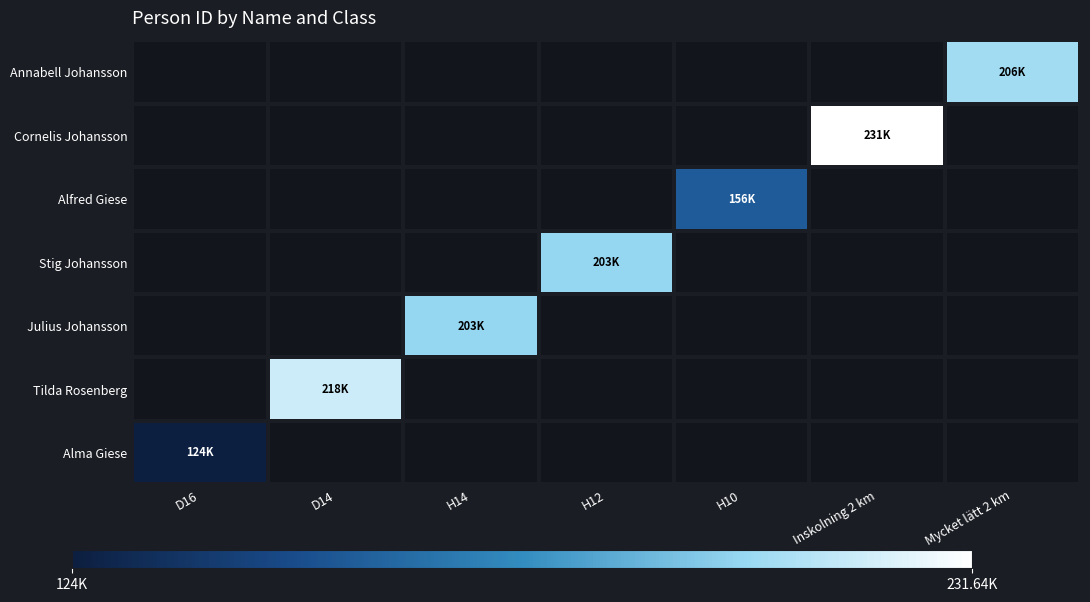

Which series has the largest range (max minus min)?

Alma Giese